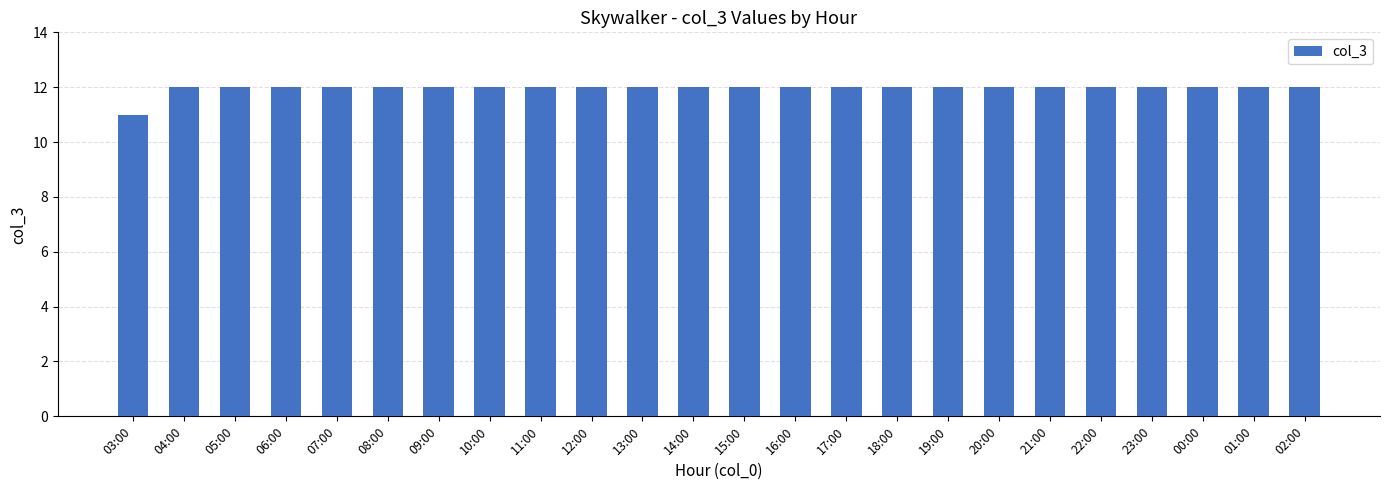

True or false: the data shows 12 at 21:00.

True